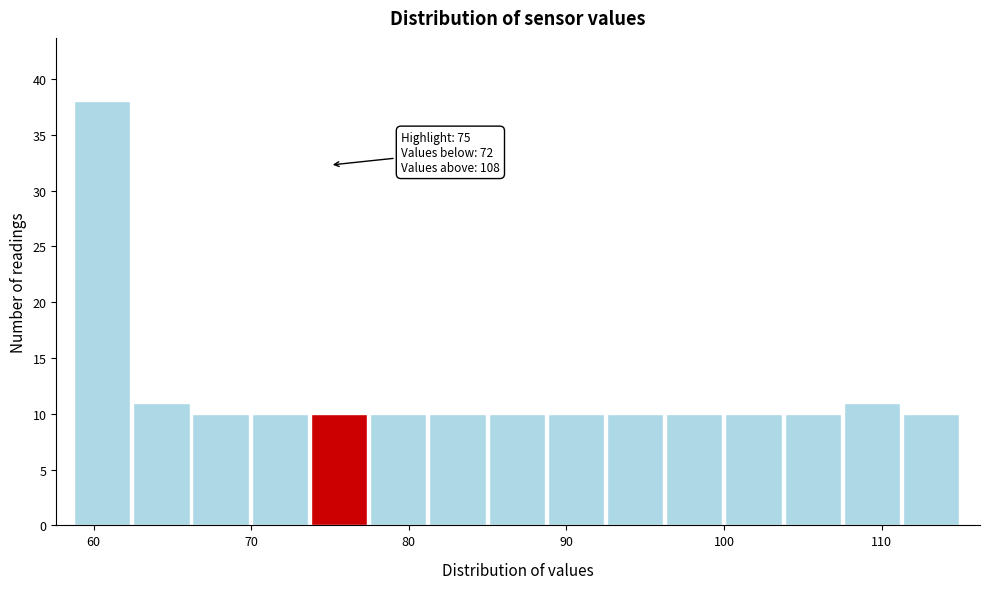

Around what value on the x-axis is the tallest bar? Give the approximate position of its centre, as read against the axis.

61